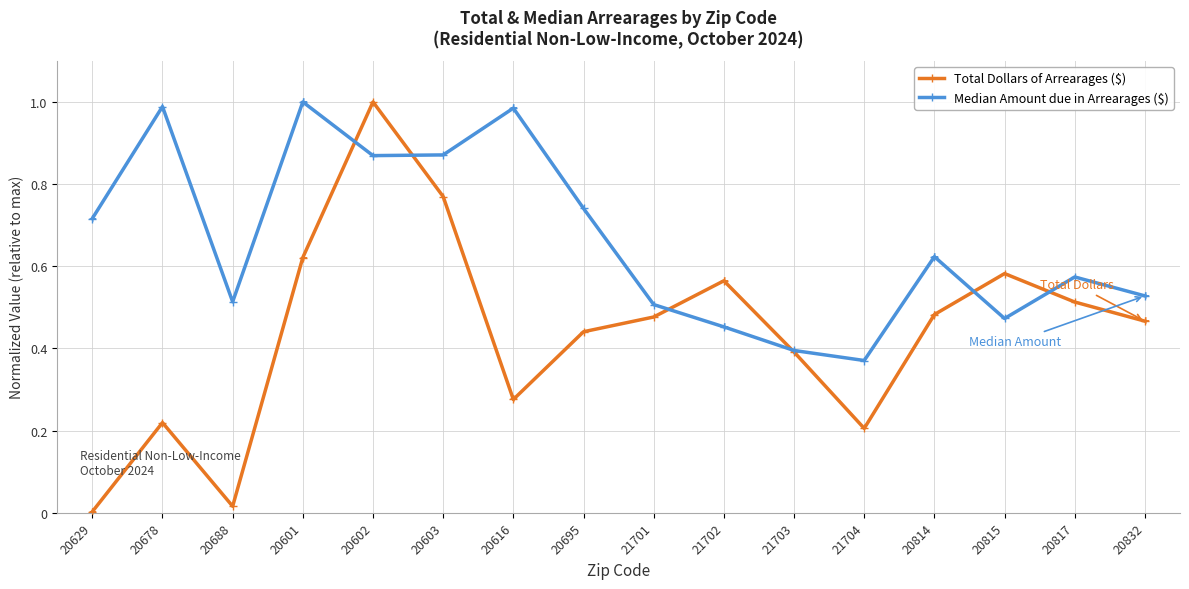

The value of Total Dollars of Arrearages ($) at 20817 is 0.9. True or false?

False